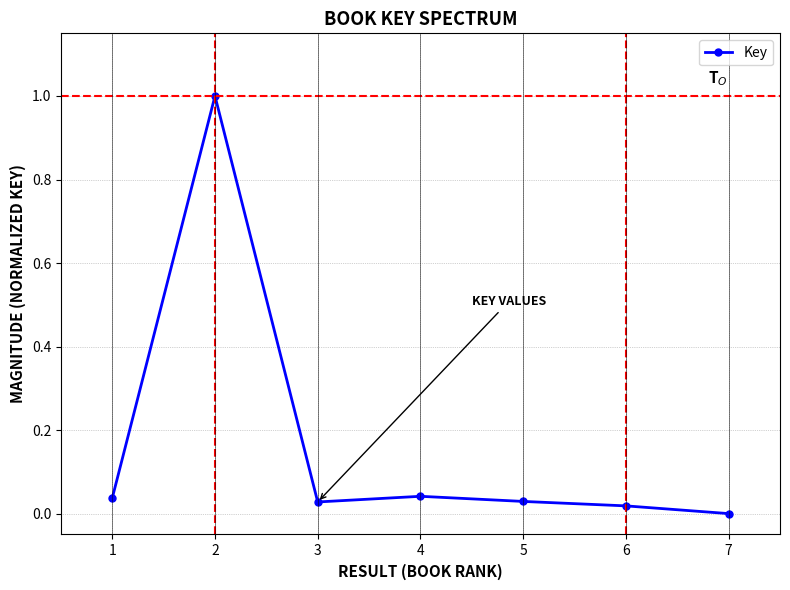

The value at 2 is 1.0. True or false?

True